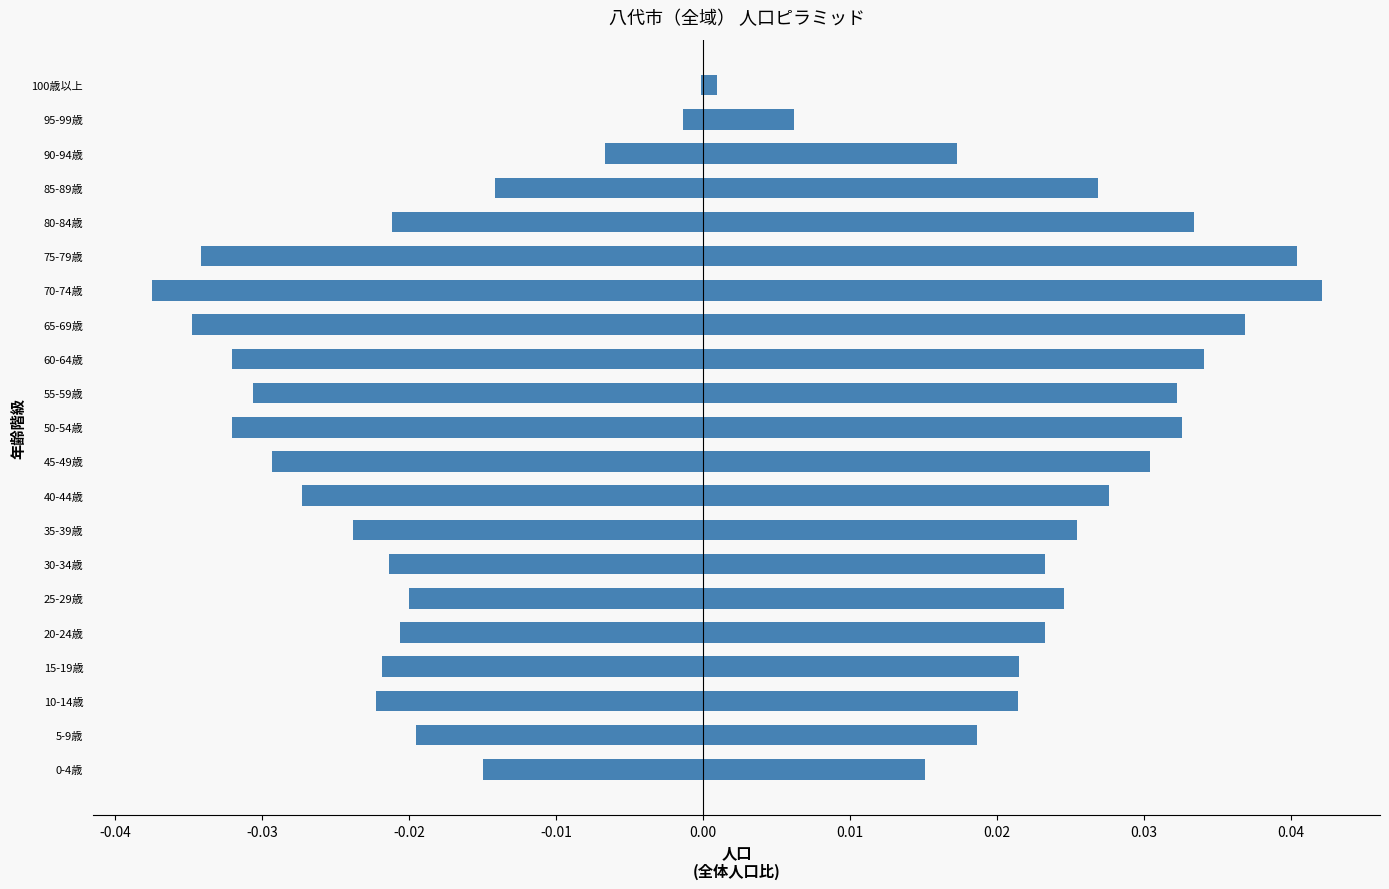

What is the spread (max minus min) of values at 75-79歳?

0.1